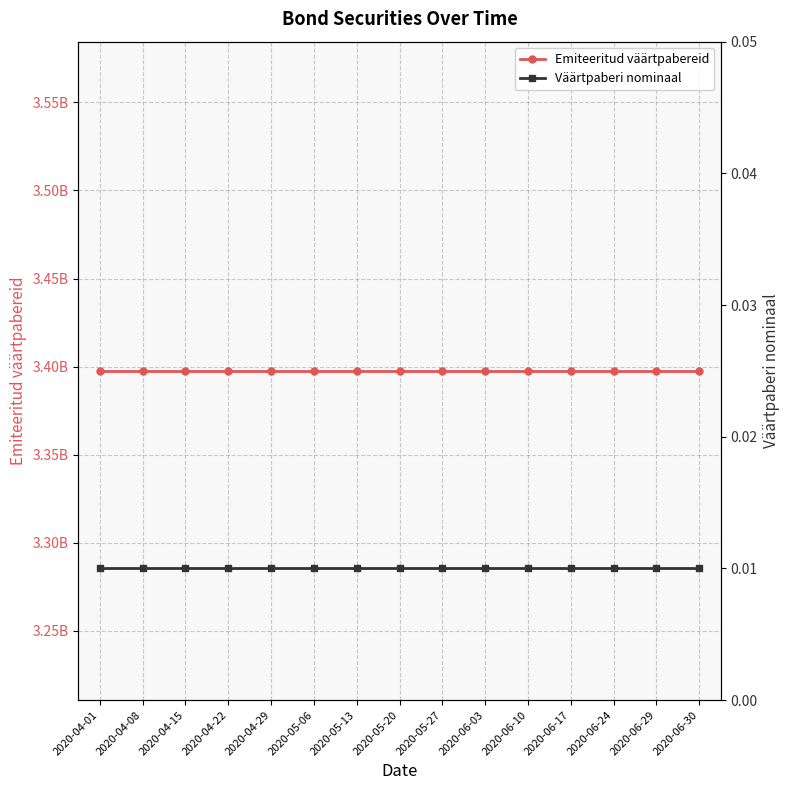

Which series has the largest total across all categories?

Emiteeritud väärtpabereid